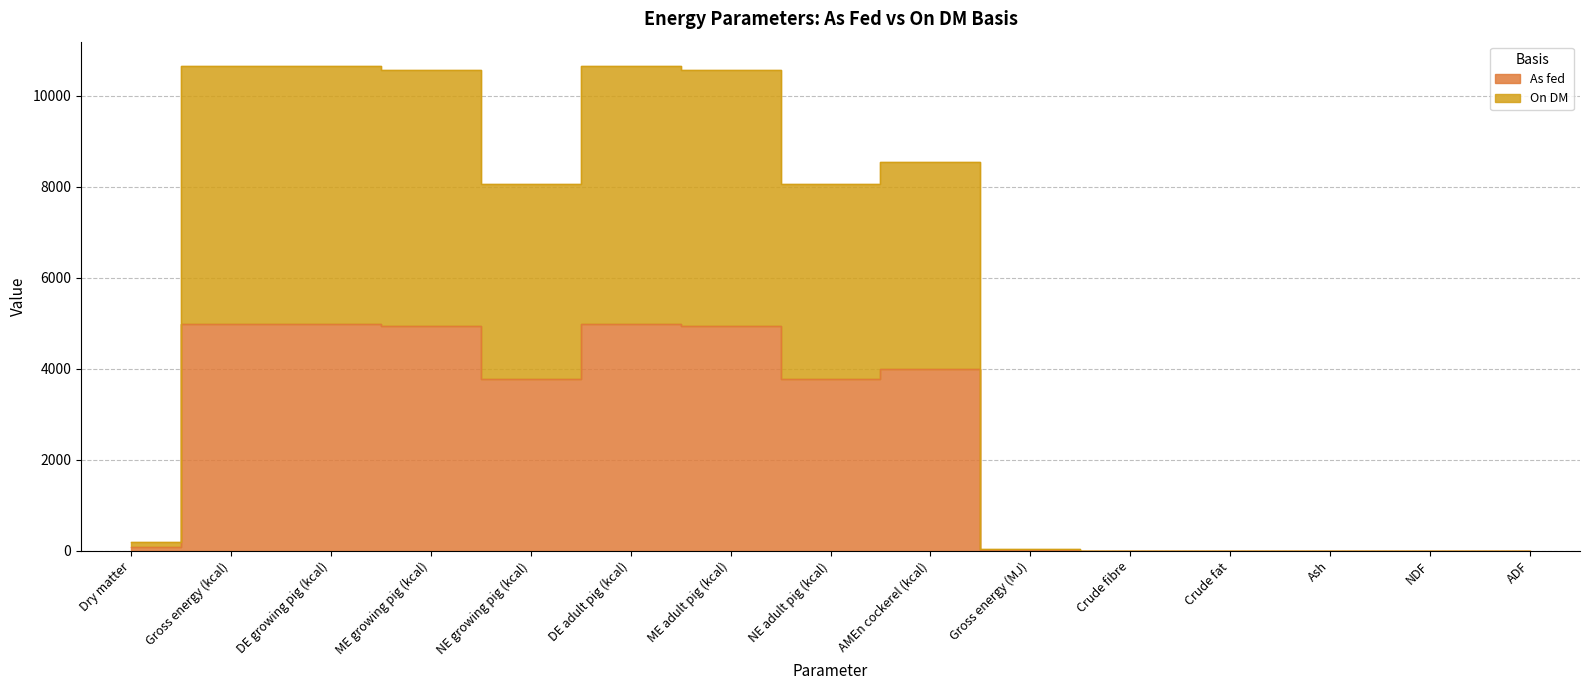

List the series in order of their peak value, highest first.

On DM, As fed